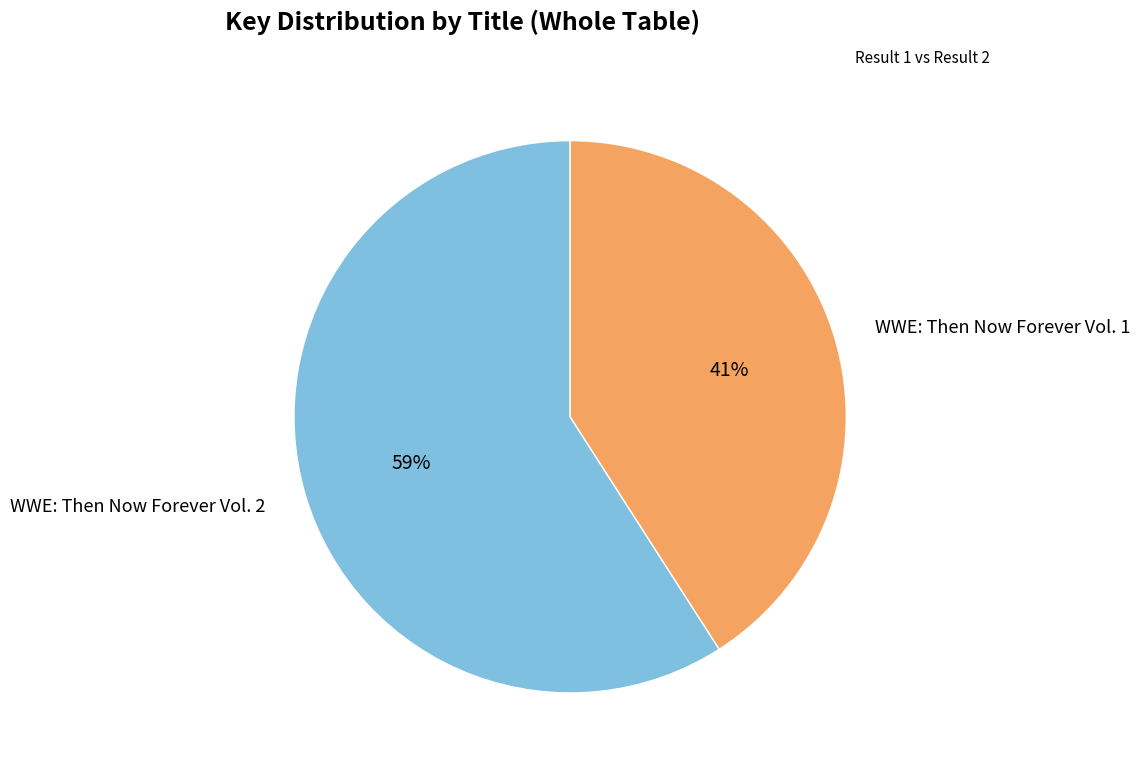

The WWE: Then Now Forever Vol. 1 slice represents 47% of the pie. True or false?

False